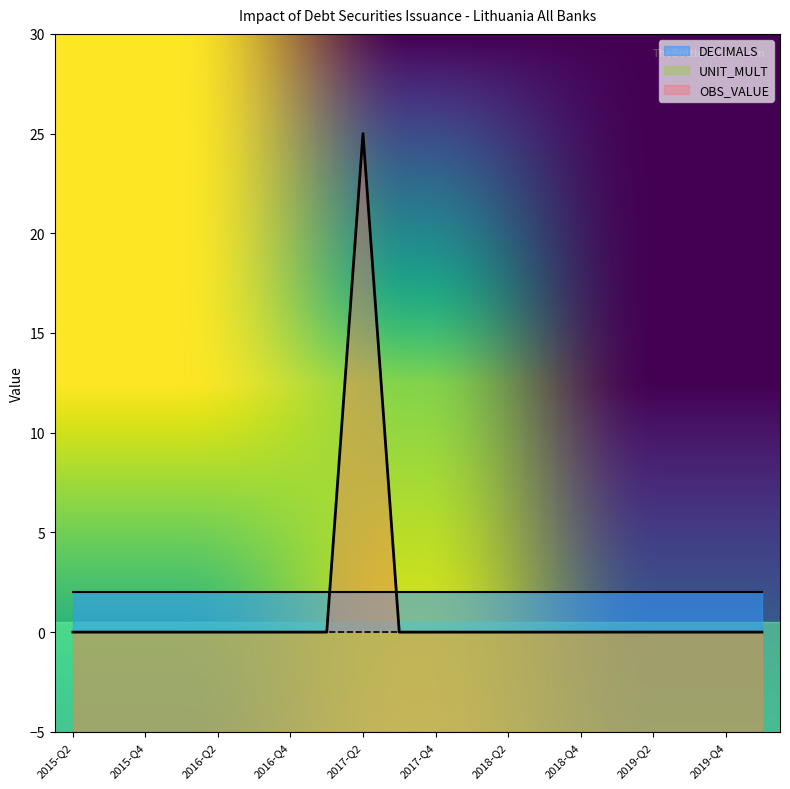

What is the minimum value for DECIMALS?

2